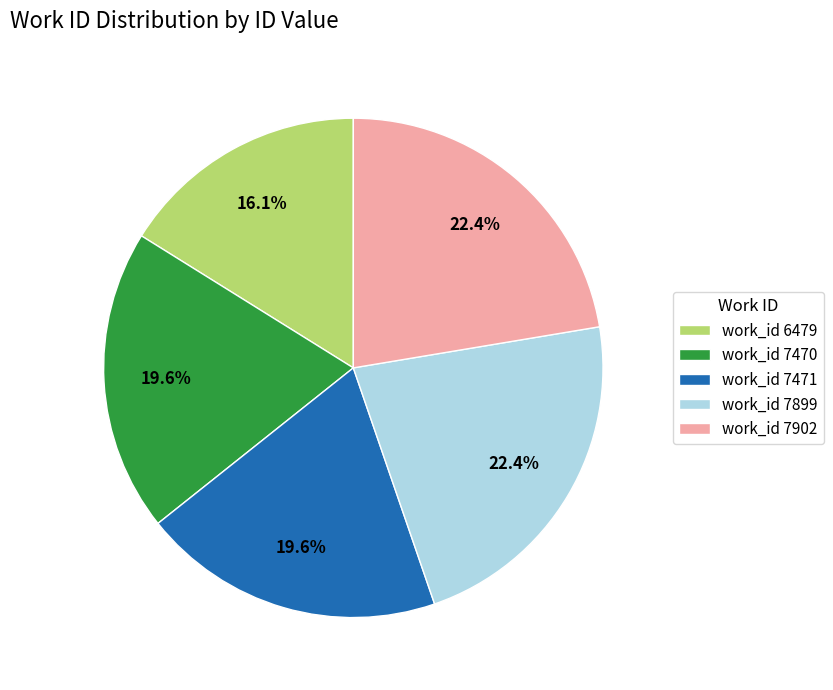

Is the sum of work_id 7902 and work_id 7470 greater than half?

No